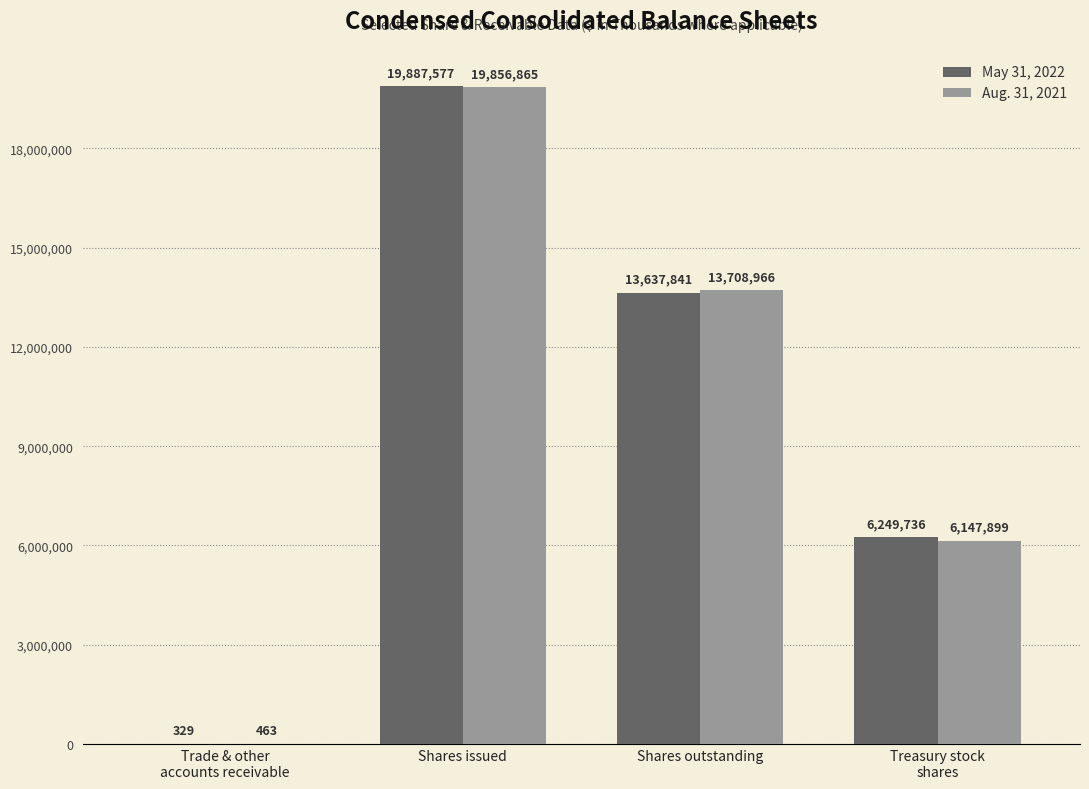

How many Aug. 31, 2021 values are between 6147899 and 19856865?

3